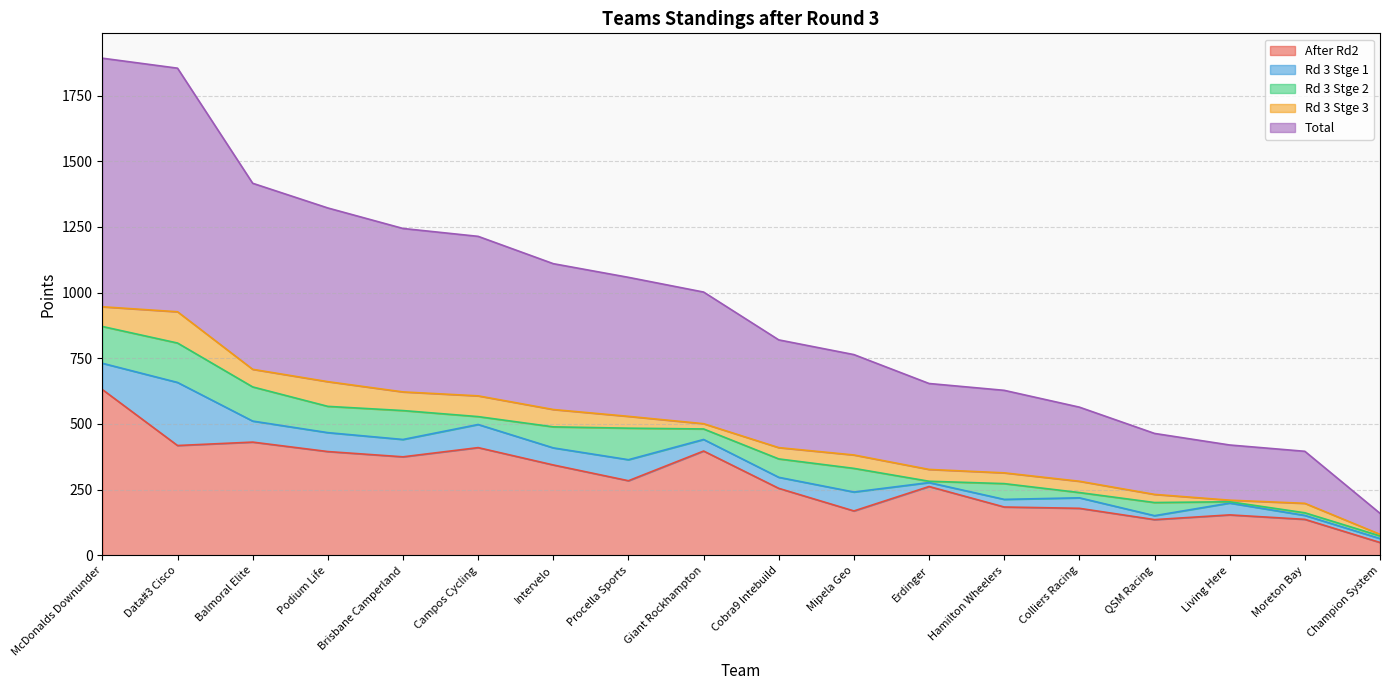

How many interior local valleys does the Rd 3 Stge 1 series have?

5